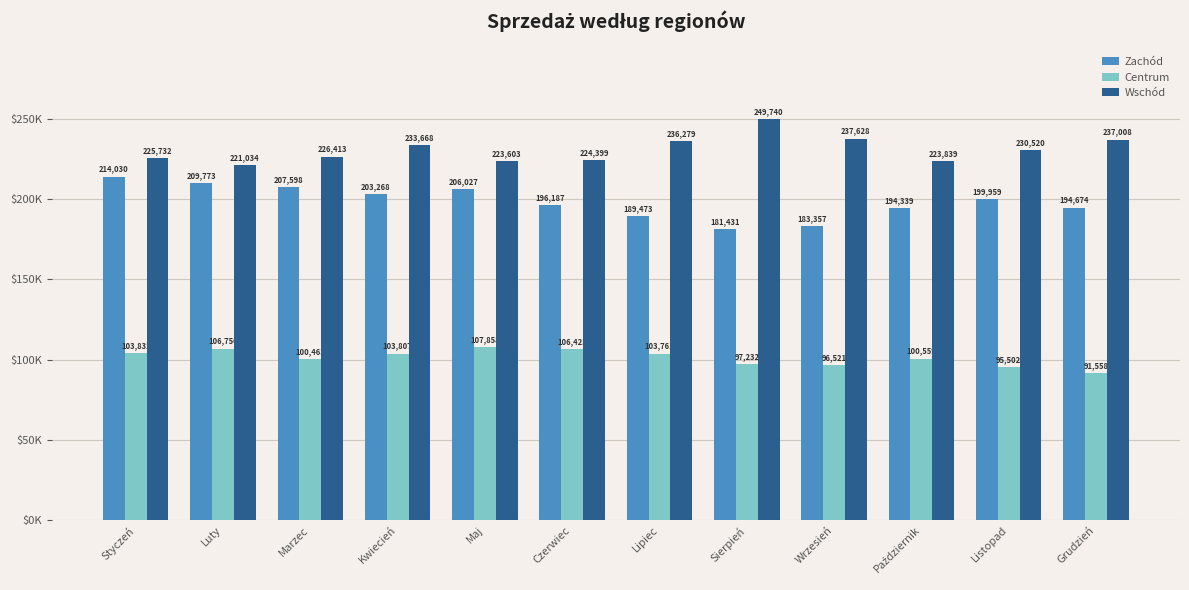

Between Kwiecień and Czerwiec, which series saw the biggest shift?

Wschód